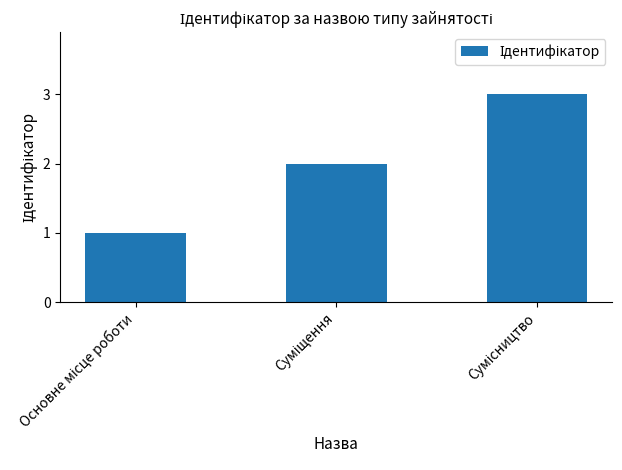

What is the smallest value displayed?

1